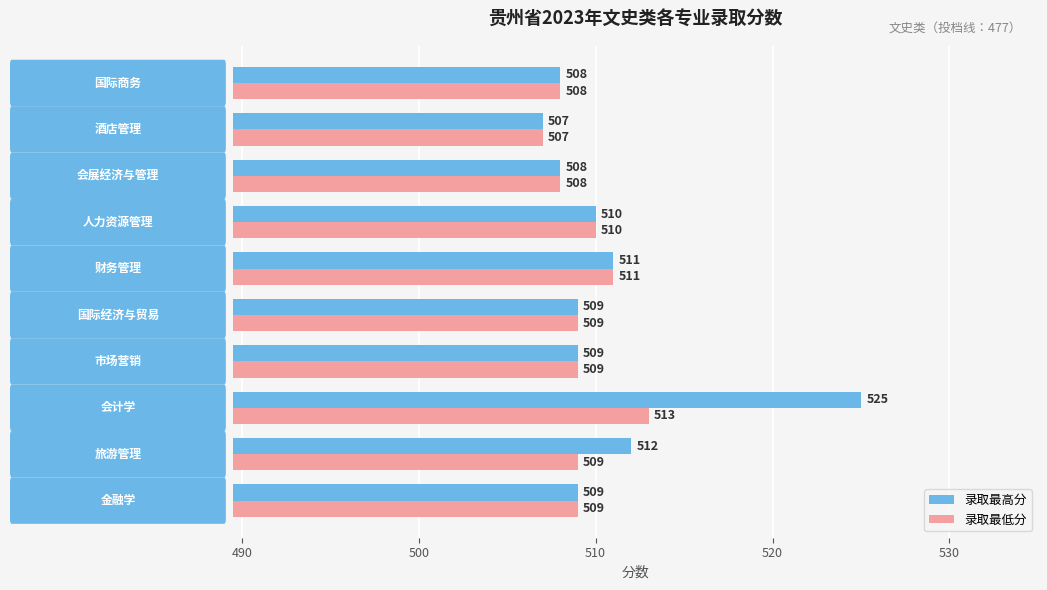

Which series has the largest total across all categories?

录取最高分